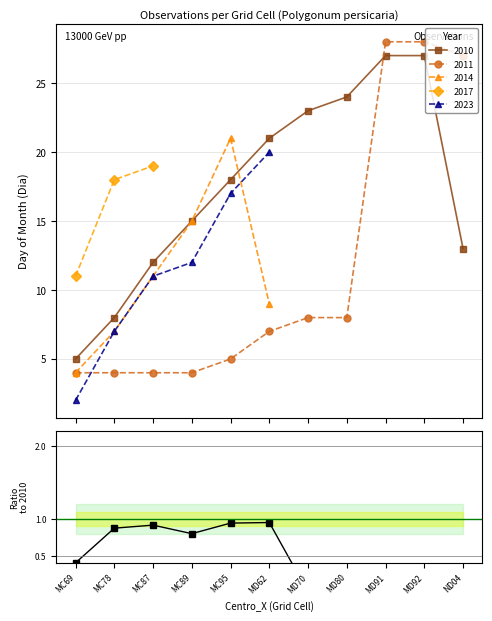

What is the lowest value of the 2010 series?

5